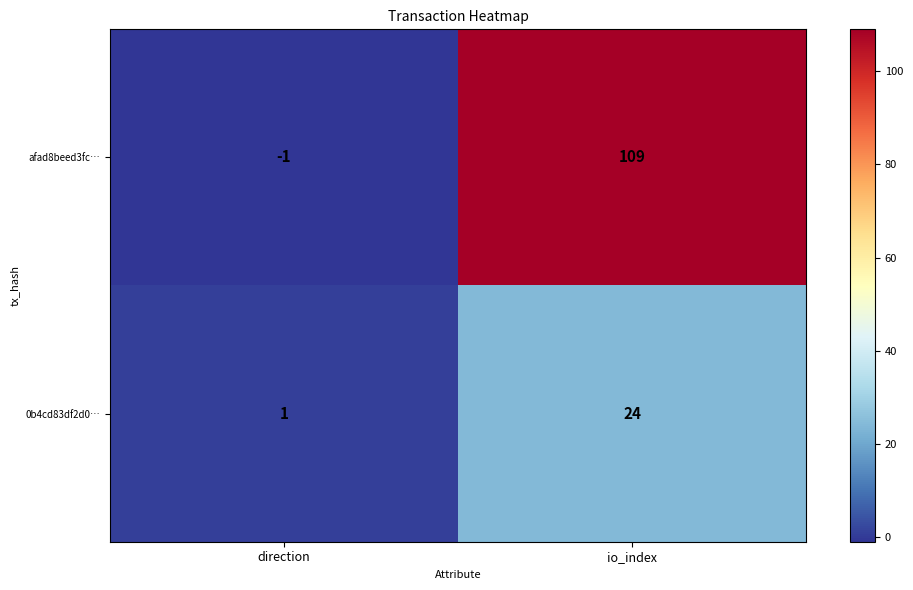

Is it true that afad8beed3fc… equals 40 at io_index?

False